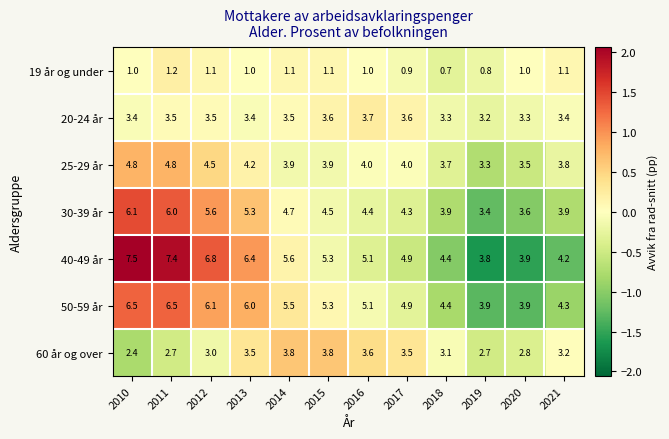

What is the sum of the 19 år og under values at 2020 and 2018?

1.7